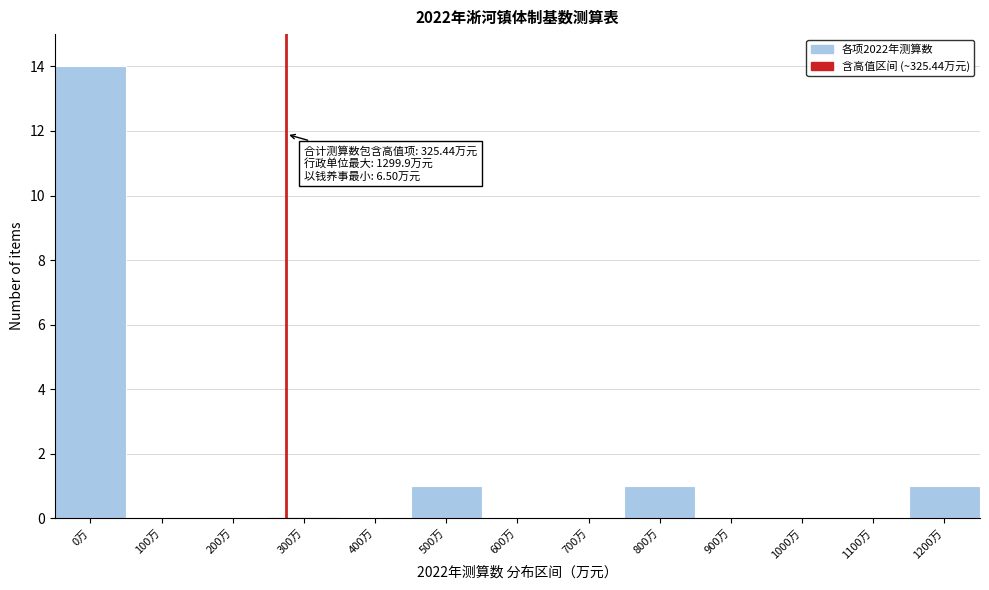

Reading left to right, transcribe all the data shown in this chart.

0万=14	100万=0	200万=0	300万=0	400万=0	500万=1	600万=0	700万=0	800万=1	900万=0	1000万=0	1100万=0	1200万=1